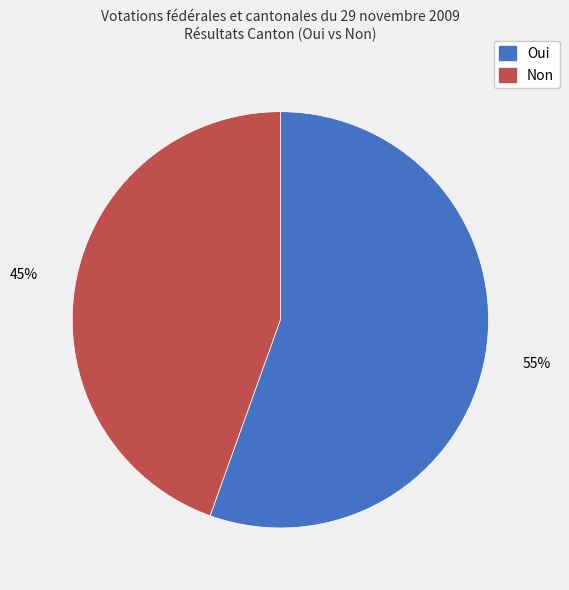

Is there any slice that represents more than half of the pie?

Yes